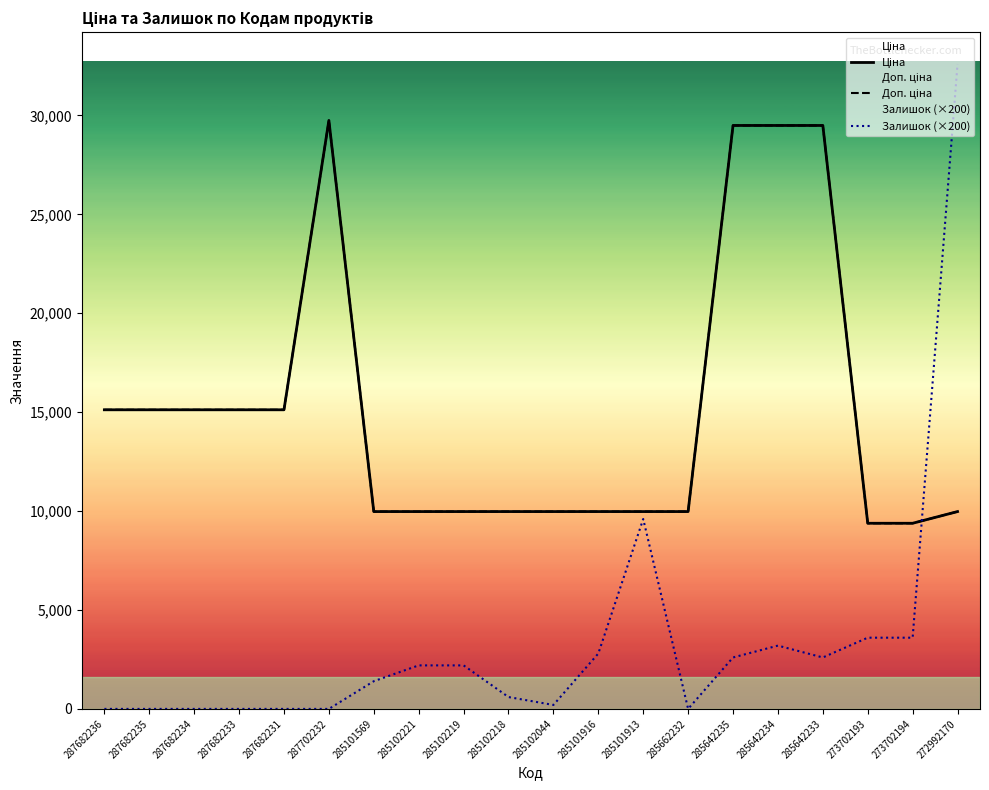

What is the label of the 15th point from the left?

285642235